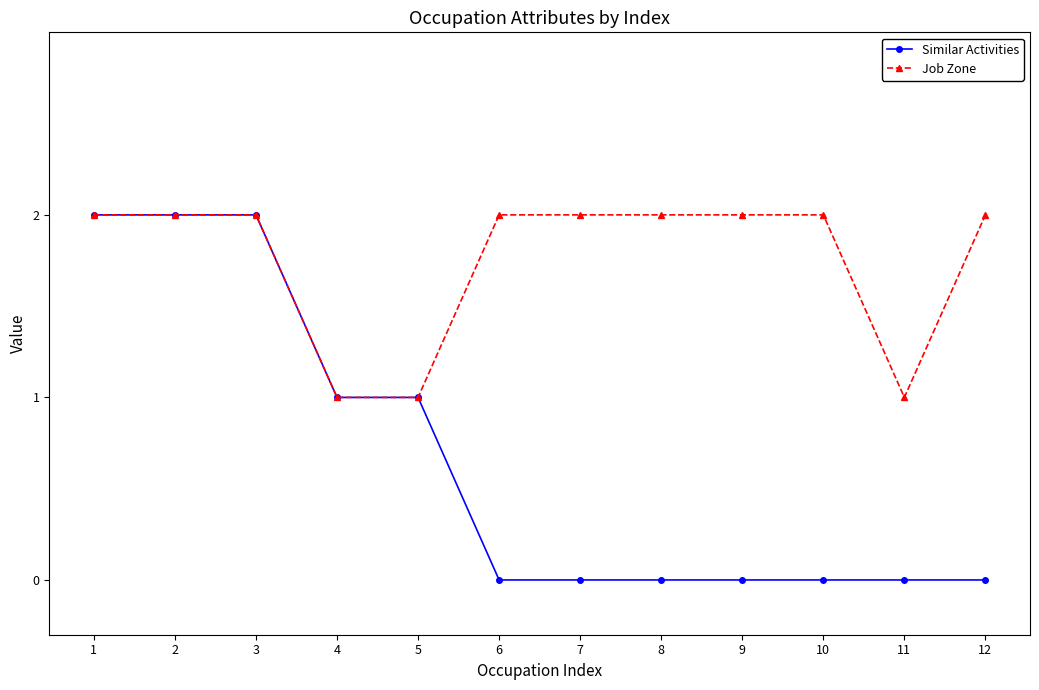

Is the value of Job Zone at 11 greater than the value of Similar Activities at 10?

Yes